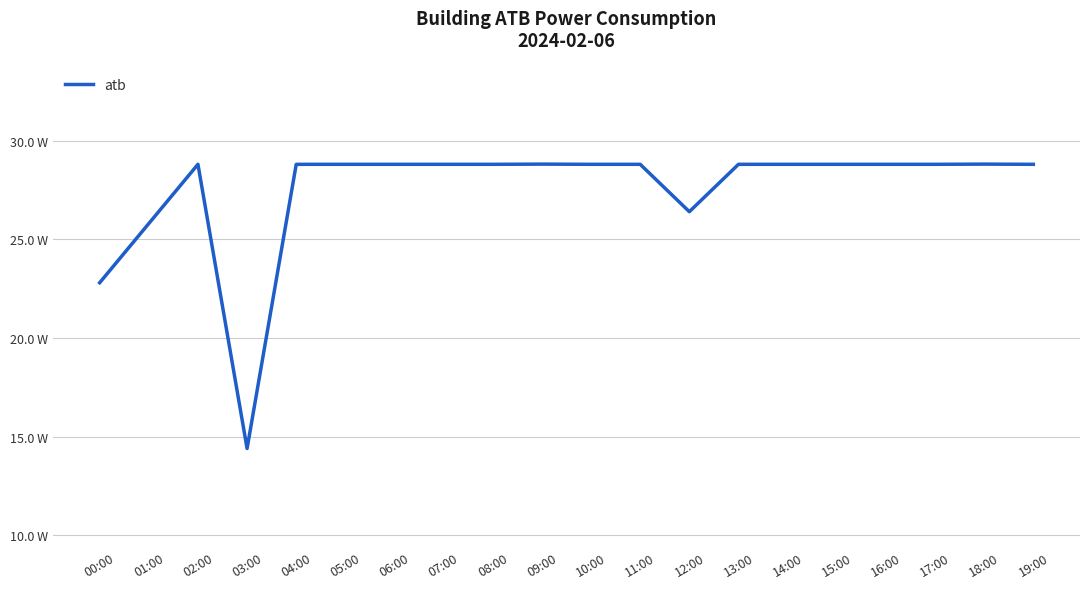

The chart shows a value of 43.4 at 08:00. True or false?

False